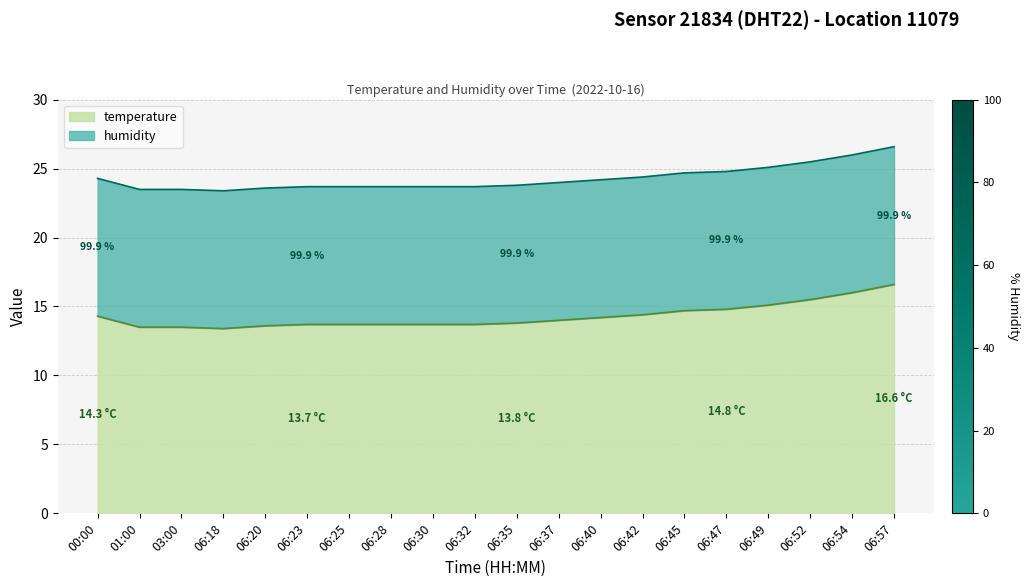

Rank the categories by value from lowest to highest.

06:18, 01:00, 03:00, 06:20, 06:23, 06:25, 06:28, 06:30, 06:32, 06:35, 06:37, 06:40, 00:00, 06:42, 06:45, 06:47, 06:49, 06:52, 06:54, 06:57